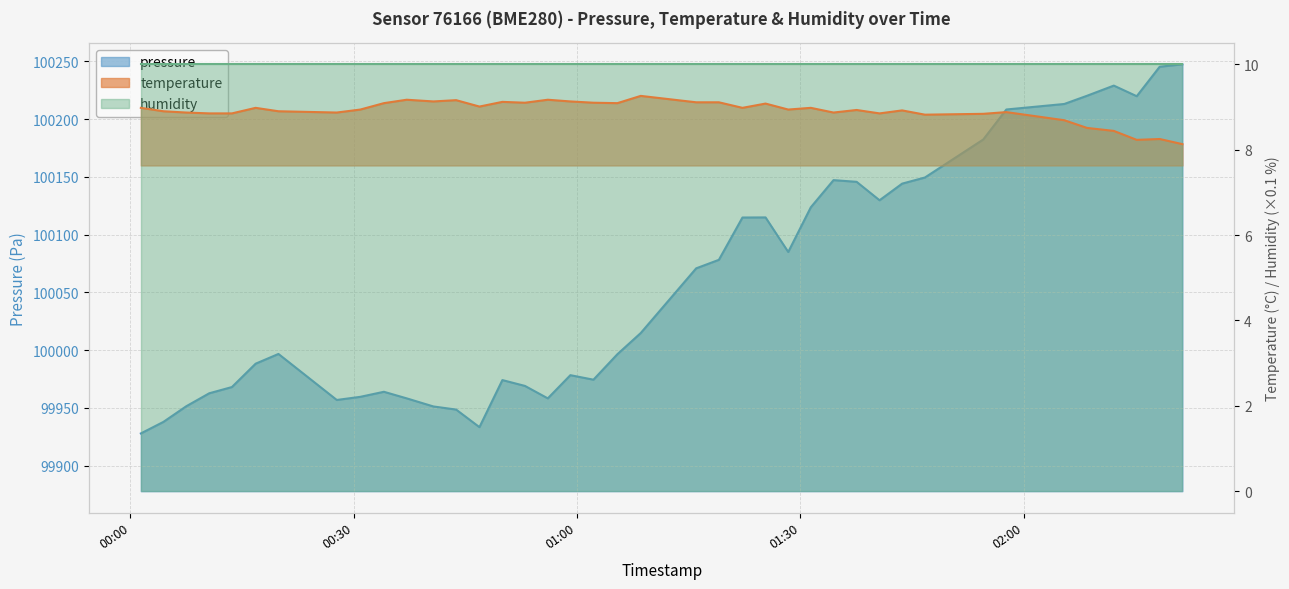

Which category has the highest value across all series?

2024-03-29T02:21:19